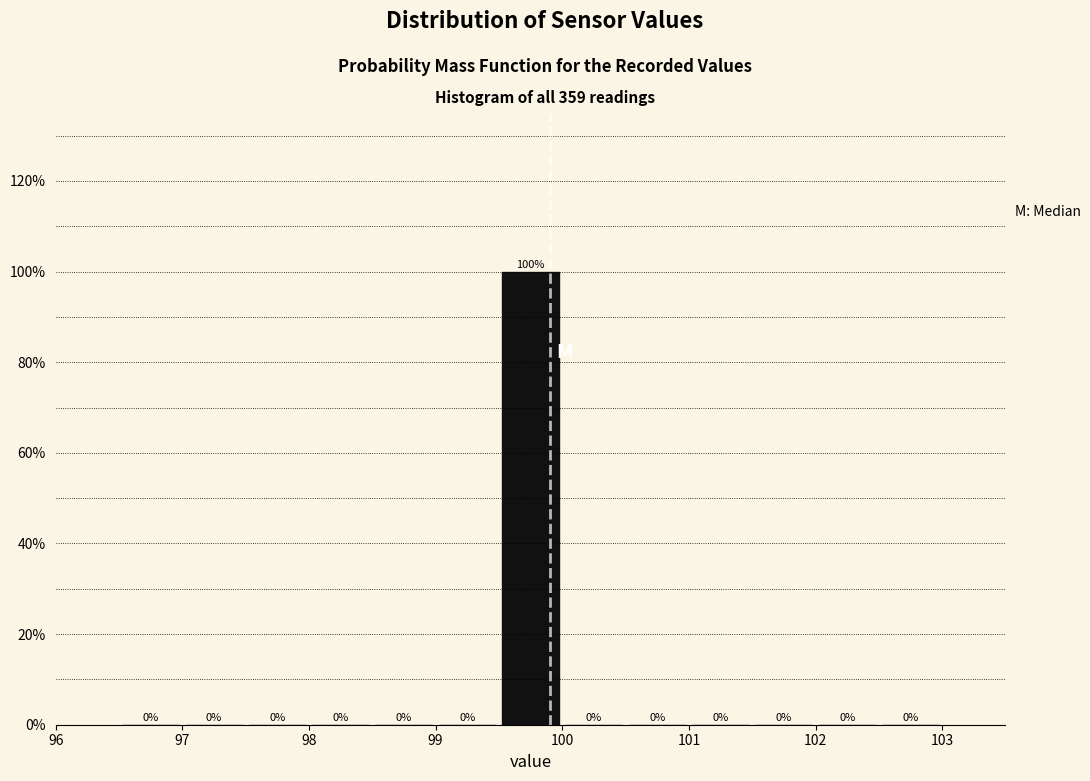

Reading left to right, list every bar in this chart as the range it spans on the x-axis followed by its height.

96.5 to 97.0: 0
97.0 to 97.5: 0
97.5 to 98.0: 0
98.0 to 98.5: 0
98.5 to 99.0: 0
99.0 to 99.5: 0
99.5 to 100.0: 100
100.0 to 100.5: 0
100.5 to 101.0: 0
101.0 to 101.5: 0
101.5 to 102.0: 0
102.0 to 102.5: 0
102.5 to 103.0: 0